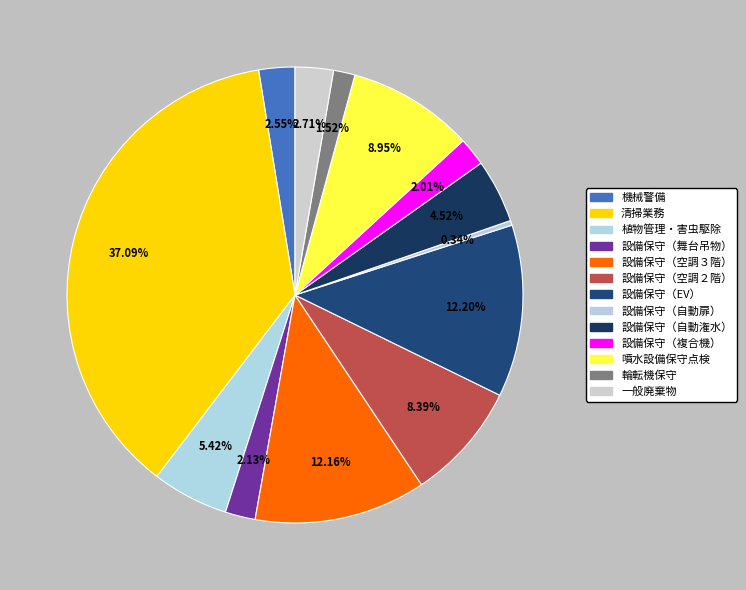

Count the number of slices in the pie.

13